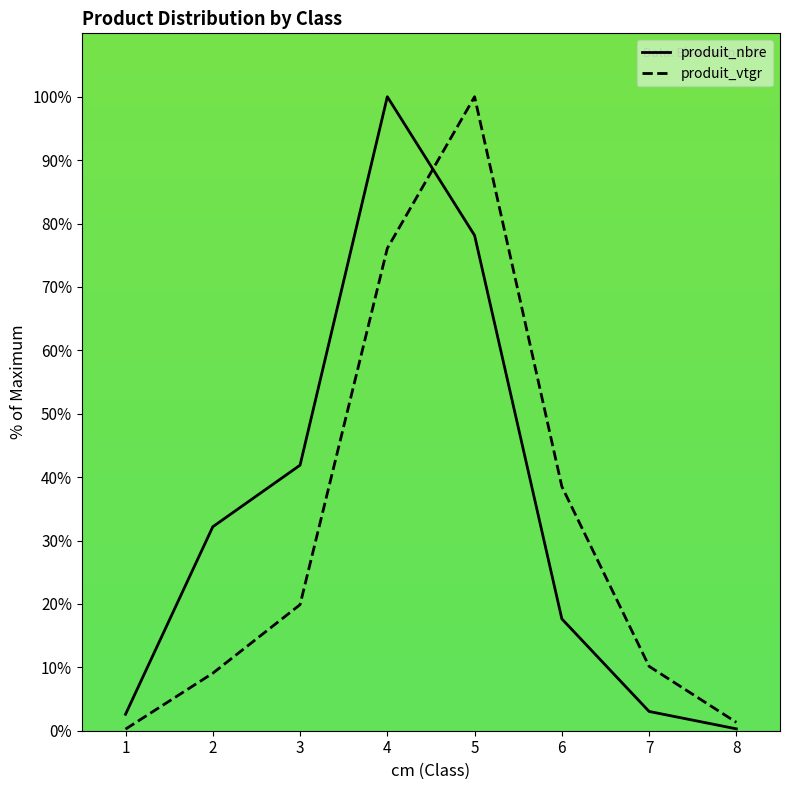

Which series has the largest total across all categories?

produit_nbre